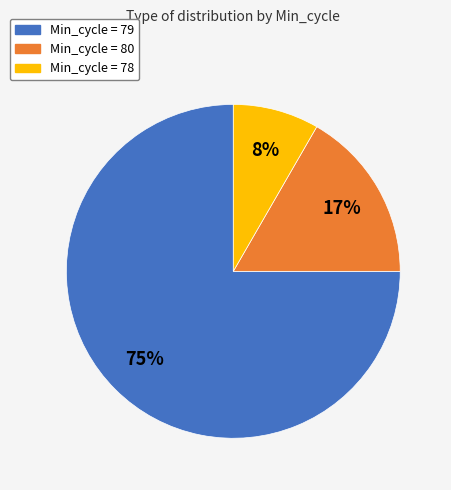

Does any single category account for the majority?

Yes